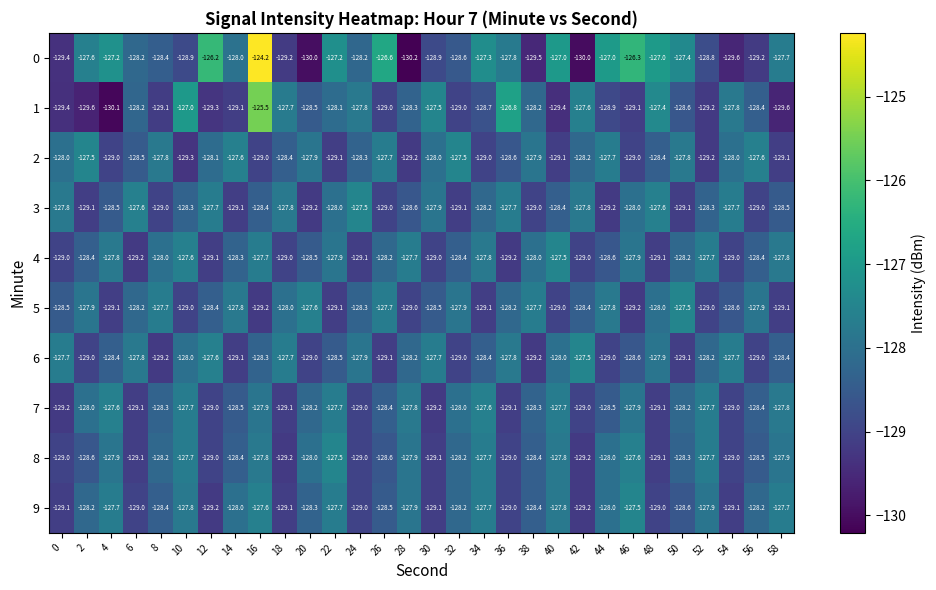

At how many categories does at least one series exceed -128?

30